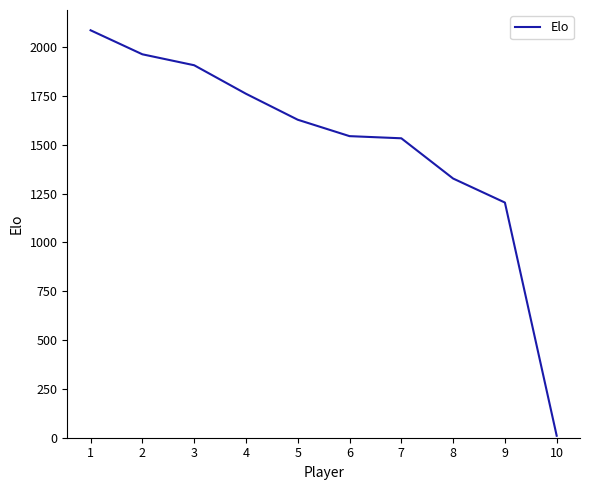

Reading left to right, extract all data points from this chart.

2086	1963	1907	1761	1628	1544	1533	1327	1204	10